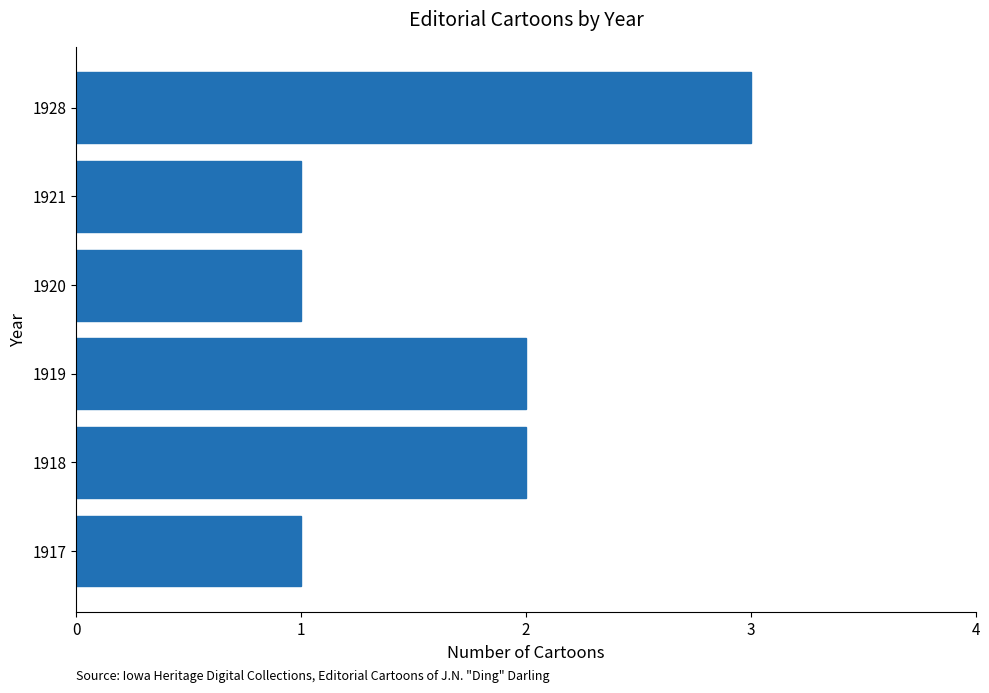

What is the minimum value shown in the chart?

1